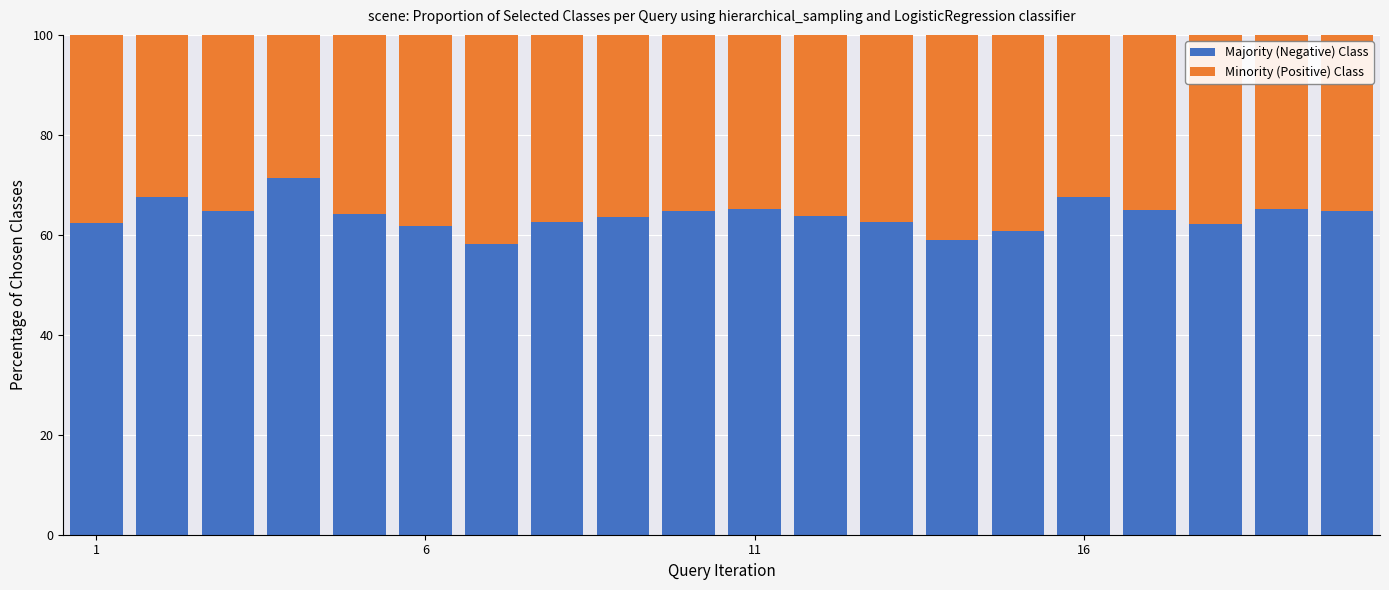

What is the average value of the Majority (Negative) Class series?

63.8